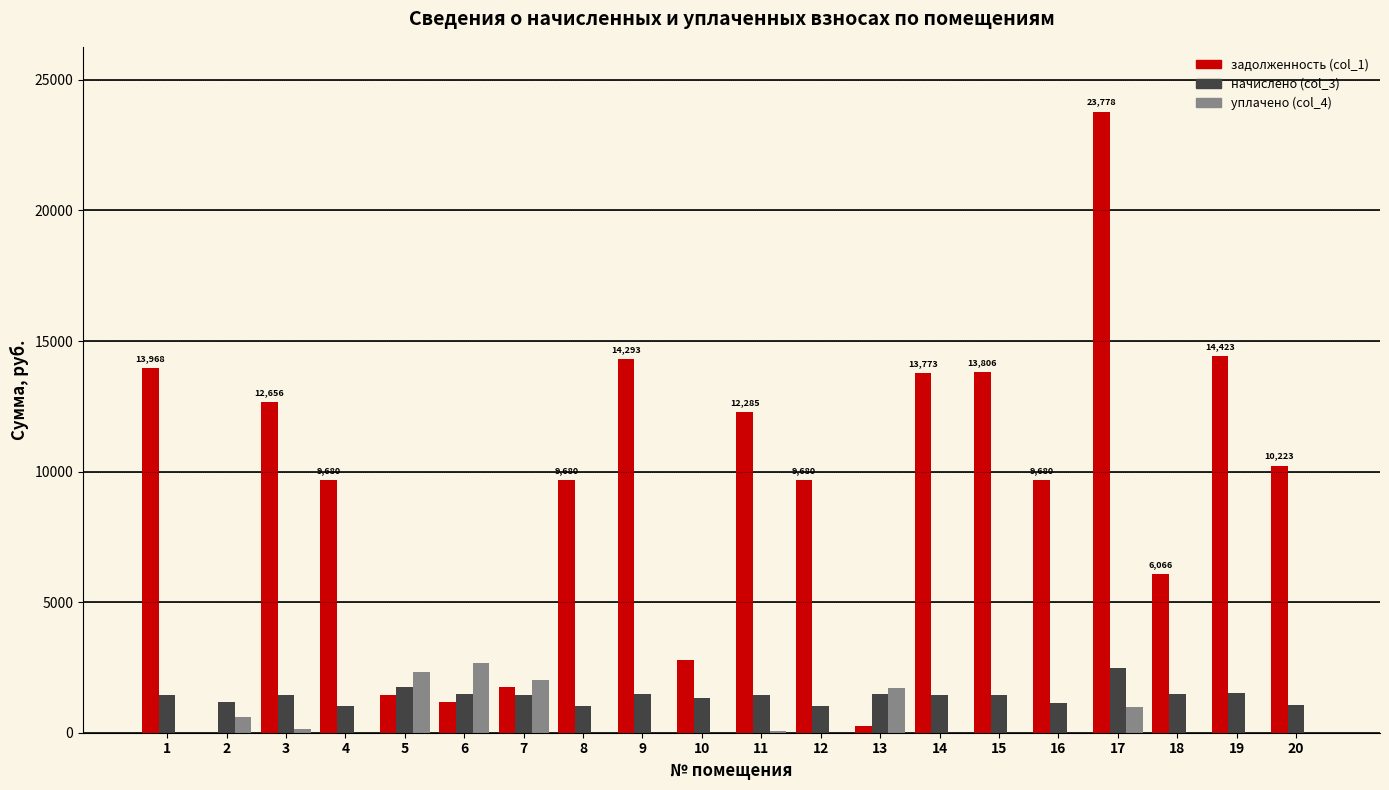

What is the sum of all задолженность (col_1) values?

181425.2